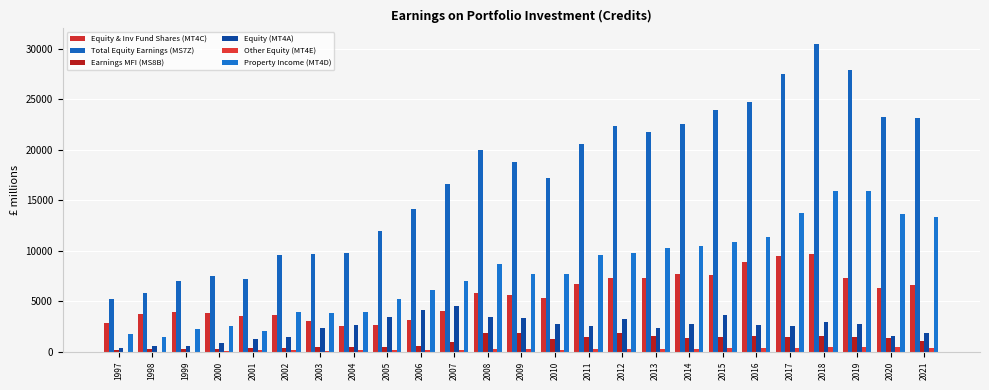

Are the bars horizontal?

No